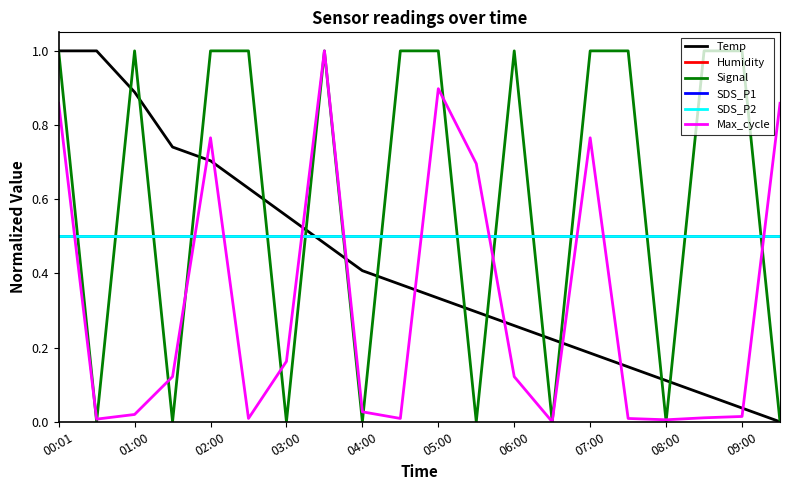

Reading right to left, transcribe all the data shown in this chart.

Temp: 0.0	0.0	0.1	0.1	0.1	0.2	0.2	0.3	0.3	0.3	0.4	0.4	0.5	0.6	0.6	0.7	0.7	0.9	1.0	1.0
Humidity: 0.5	0.5	0.5	0.5	0.5	0.5	0.5	0.5	0.5	0.5	0.5	0.5	0.5	0.5	0.5	0.5	0.5	0.5	0.5	0.5
Signal: 0.0	1.0	1.0	0.0	1.0	1.0	0.0	1.0	0.0	1.0	1.0	0.0	1.0	0.0	1.0	1.0	0.0	1.0	0.0	1.0
SDS_P1: 0.5	0.5	0.5	0.5	0.5	0.5	0.5	0.5	0.5	0.5	0.5	0.5	0.5	0.5	0.5	0.5	0.5	0.5	0.5	0.5
SDS_P2: 0.5	0.5	0.5	0.5	0.5	0.5	0.5	0.5	0.5	0.5	0.5	0.5	0.5	0.5	0.5	0.5	0.5	0.5	0.5	0.5
Max_cycle: 0.9	0.0	0.0	0.0	0.0	0.8	0.0	0.1	0.7	0.9	0.0	0.0	1.0	0.2	0.0	0.8	0.1	0.0	0.0	0.9